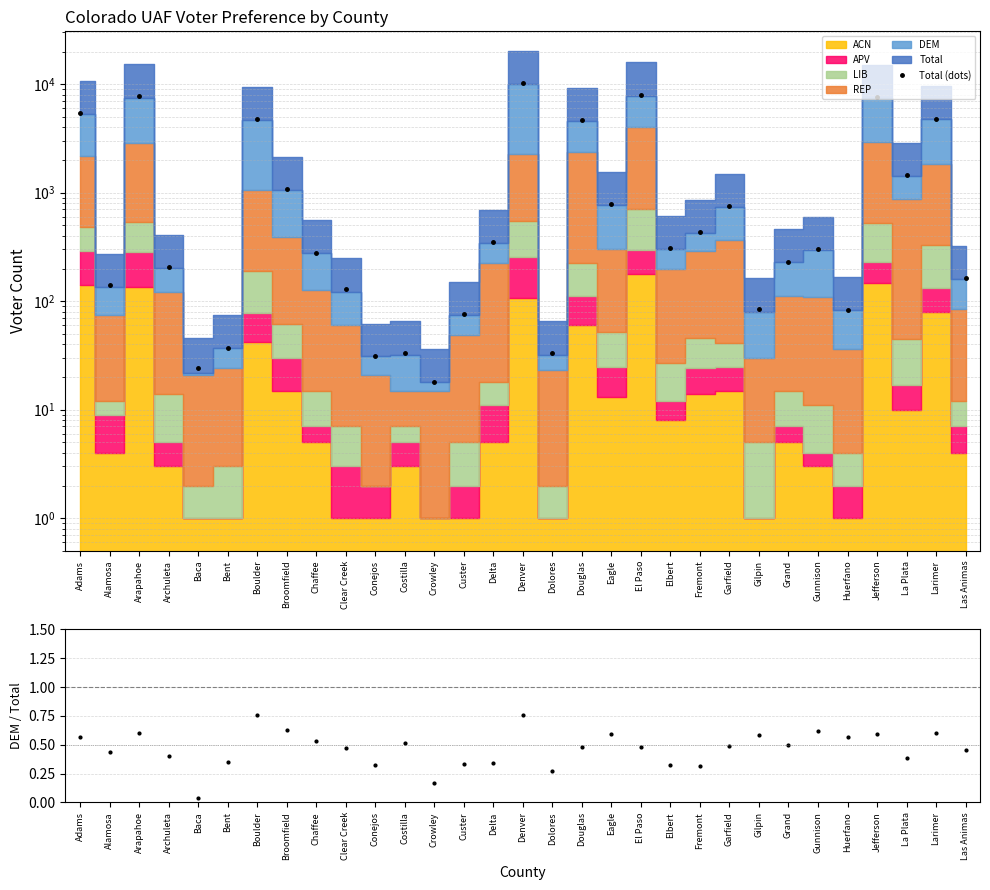

How many points are higher than both their immediate neighbors (excluding endpoints)?

10